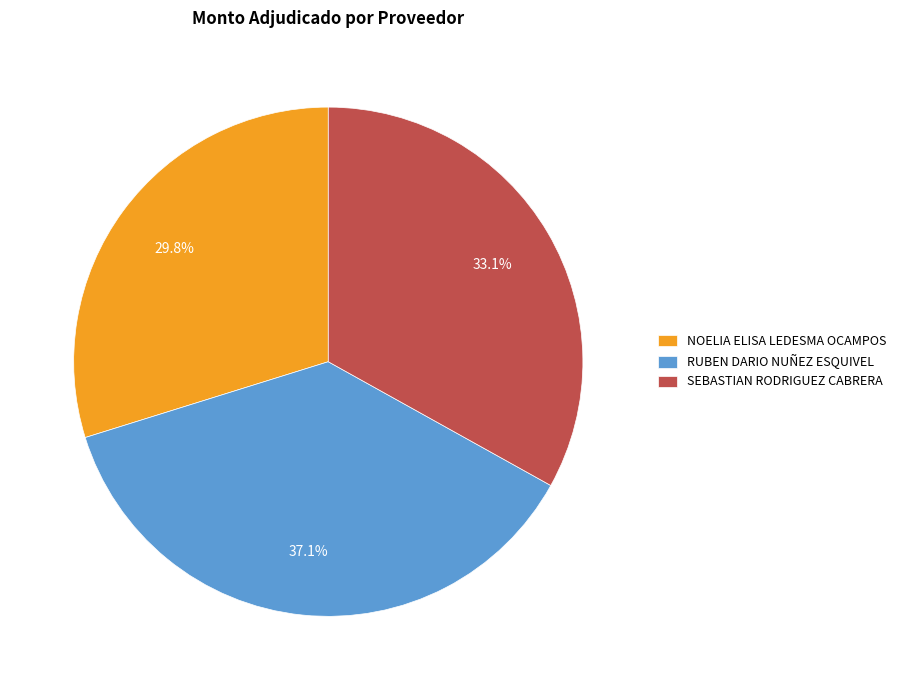

Which has a higher value, RUBEN DARIO NUÑEZ ESQUIVEL or NOELIA ELISA LEDESMA OCAMPOS?

RUBEN DARIO NUÑEZ ESQUIVEL